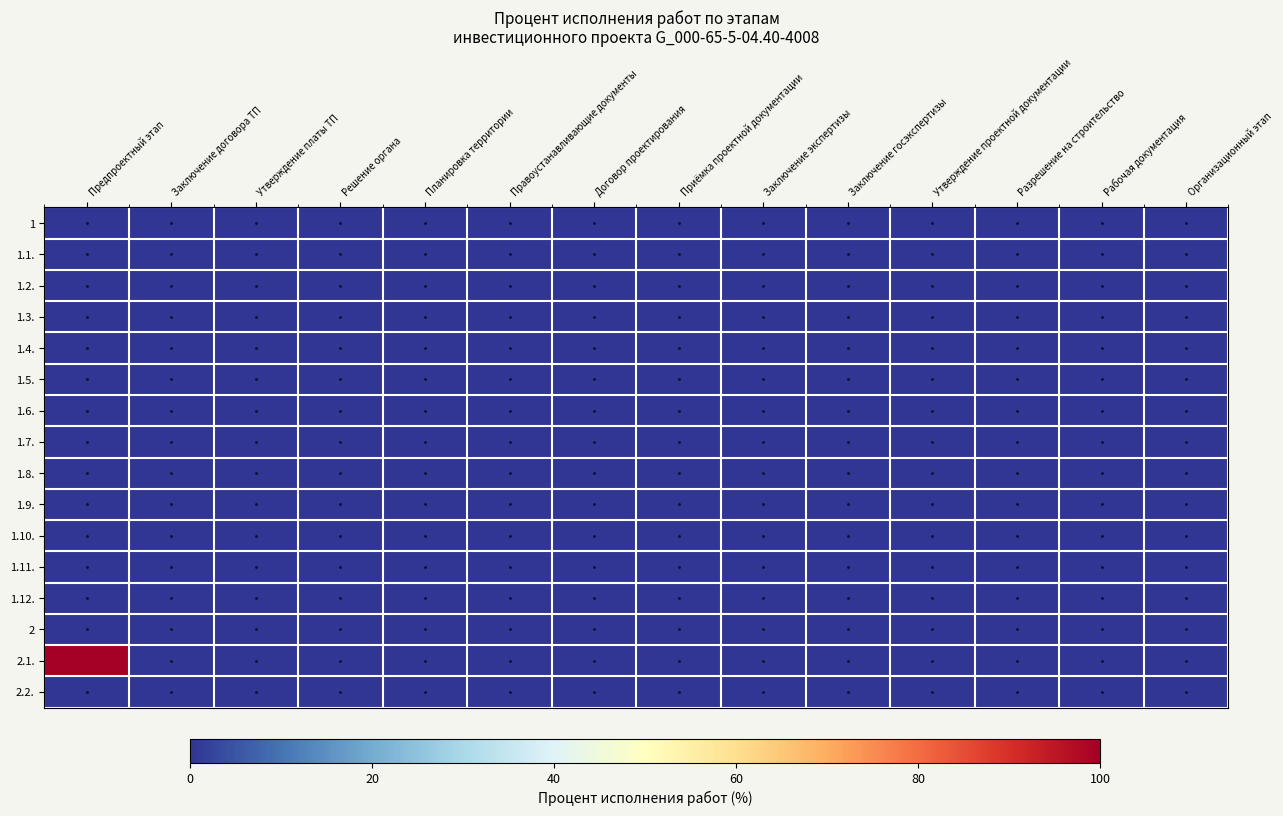

Reading left to right, transcribe all the data shown in this chart.

1: Предпроектный этап=0	Заключение договора ТП=0	Утверждение платы ТП=0	Решение органа=0	Планировка территории=0	Правоустанавливающие документы=0	Договор проектирования=0	Приёмка проектной документации=0	Заключение экспертизы=0	Заключение госэкспертизы=0	Утверждение проектной документации=0	Разрешение на строительство=0	Рабочая документация=0	Организационный этап=0
1.1.: Предпроектный этап=0	Заключение договора ТП=0	Утверждение платы ТП=0	Решение органа=0	Планировка территории=0	Правоустанавливающие документы=0	Договор проектирования=0	Приёмка проектной документации=0	Заключение экспертизы=0	Заключение госэкспертизы=0	Утверждение проектной документации=0	Разрешение на строительство=0	Рабочая документация=0	Организационный этап=0
1.2.: Предпроектный этап=0	Заключение договора ТП=0	Утверждение платы ТП=0	Решение органа=0	Планировка территории=0	Правоустанавливающие документы=0	Договор проектирования=0	Приёмка проектной документации=0	Заключение экспертизы=0	Заключение госэкспертизы=0	Утверждение проектной документации=0	Разрешение на строительство=0	Рабочая документация=0	Организационный этап=0
1.3.: Предпроектный этап=0	Заключение договора ТП=0	Утверждение платы ТП=0	Решение органа=0	Планировка территории=0	Правоустанавливающие документы=0	Договор проектирования=0	Приёмка проектной документации=0	Заключение экспертизы=0	Заключение госэкспертизы=0	Утверждение проектной документации=0	Разрешение на строительство=0	Рабочая документация=0	Организационный этап=0
1.4.: Предпроектный этап=0	Заключение договора ТП=0	Утверждение платы ТП=0	Решение органа=0	Планировка территории=0	Правоустанавливающие документы=0	Договор проектирования=0	Приёмка проектной документации=0	Заключение экспертизы=0	Заключение госэкспертизы=0	Утверждение проектной документации=0	Разрешение на строительство=0	Рабочая документация=0	Организационный этап=0
1.5.: Предпроектный этап=0	Заключение договора ТП=0	Утверждение платы ТП=0	Решение органа=0	Планировка территории=0	Правоустанавливающие документы=0	Договор проектирования=0	Приёмка проектной документации=0	Заключение экспертизы=0	Заключение госэкспертизы=0	Утверждение проектной документации=0	Разрешение на строительство=0	Рабочая документация=0	Организационный этап=0
1.6.: Предпроектный этап=0	Заключение договора ТП=0	Утверждение платы ТП=0	Решение органа=0	Планировка территории=0	Правоустанавливающие документы=0	Договор проектирования=0	Приёмка проектной документации=0	Заключение экспертизы=0	Заключение госэкспертизы=0	Утверждение проектной документации=0	Разрешение на строительство=0	Рабочая документация=0	Организационный этап=0
1.7.: Предпроектный этап=0	Заключение договора ТП=0	Утверждение платы ТП=0	Решение органа=0	Планировка территории=0	Правоустанавливающие документы=0	Договор проектирования=0	Приёмка проектной документации=0	Заключение экспертизы=0	Заключение госэкспертизы=0	Утверждение проектной документации=0	Разрешение на строительство=0	Рабочая документация=0	Организационный этап=0
1.8.: Предпроектный этап=0	Заключение договора ТП=0	Утверждение платы ТП=0	Решение органа=0	Планировка территории=0	Правоустанавливающие документы=0	Договор проектирования=0	Приёмка проектной документации=0	Заключение экспертизы=0	Заключение госэкспертизы=0	Утверждение проектной документации=0	Разрешение на строительство=0	Рабочая документация=0	Организационный этап=0
1.9.: Предпроектный этап=0	Заключение договора ТП=0	Утверждение платы ТП=0	Решение органа=0	Планировка территории=0	Правоустанавливающие документы=0	Договор проектирования=0	Приёмка проектной документации=0	Заключение экспертизы=0	Заключение госэкспертизы=0	Утверждение проектной документации=0	Разрешение на строительство=0	Рабочая документация=0	Организационный этап=0
1.10.: Предпроектный этап=0	Заключение договора ТП=0	Утверждение платы ТП=0	Решение органа=0	Планировка территории=0	Правоустанавливающие документы=0	Договор проектирования=0	Приёмка проектной документации=0	Заключение экспертизы=0	Заключение госэкспертизы=0	Утверждение проектной документации=0	Разрешение на строительство=0	Рабочая документация=0	Организационный этап=0
1.11.: Предпроектный этап=0	Заключение договора ТП=0	Утверждение платы ТП=0	Решение органа=0	Планировка территории=0	Правоустанавливающие документы=0	Договор проектирования=0	Приёмка проектной документации=0	Заключение экспертизы=0	Заключение госэкспертизы=0	Утверждение проектной документации=0	Разрешение на строительство=0	Рабочая документация=0	Организационный этап=0
1.12.: Предпроектный этап=0	Заключение договора ТП=0	Утверждение платы ТП=0	Решение органа=0	Планировка территории=0	Правоустанавливающие документы=0	Договор проектирования=0	Приёмка проектной документации=0	Заключение экспертизы=0	Заключение госэкспертизы=0	Утверждение проектной документации=0	Разрешение на строительство=0	Рабочая документация=0	Организационный этап=0
2: Предпроектный этап=0	Заключение договора ТП=0	Утверждение платы ТП=0	Решение органа=0	Планировка территории=0	Правоустанавливающие документы=0	Договор проектирования=0	Приёмка проектной документации=0	Заключение экспертизы=0	Заключение госэкспертизы=0	Утверждение проектной документации=0	Разрешение на строительство=0	Рабочая документация=0	Организационный этап=0
2.1.: Предпроектный этап=100	Заключение договора ТП=0	Утверждение платы ТП=0	Решение органа=0	Планировка территории=0	Правоустанавливающие документы=0	Договор проектирования=0	Приёмка проектной документации=0	Заключение экспертизы=0	Заключение госэкспертизы=0	Утверждение проектной документации=0	Разрешение на строительство=0	Рабочая документация=0	Организационный этап=0
2.2.: Предпроектный этап=0	Заключение договора ТП=0	Утверждение платы ТП=0	Решение органа=0	Планировка территории=0	Правоустанавливающие документы=0	Договор проектирования=0	Приёмка проектной документации=0	Заключение экспертизы=0	Заключение госэкспертизы=0	Утверждение проектной документации=0	Разрешение на строительство=0	Рабочая документация=0	Организационный этап=0